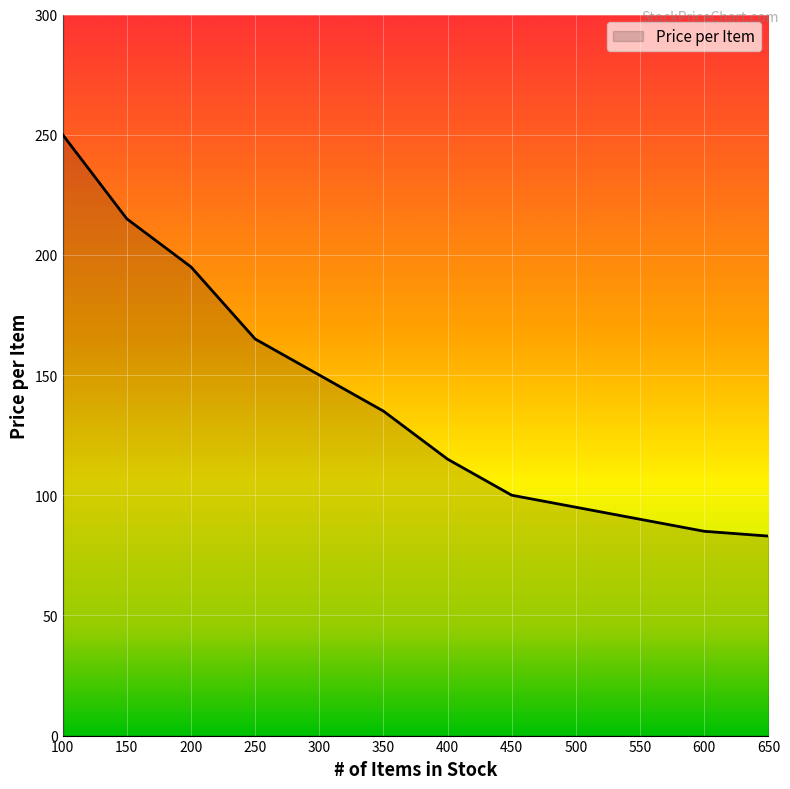

Is it true that the value at 550 is 24?

False